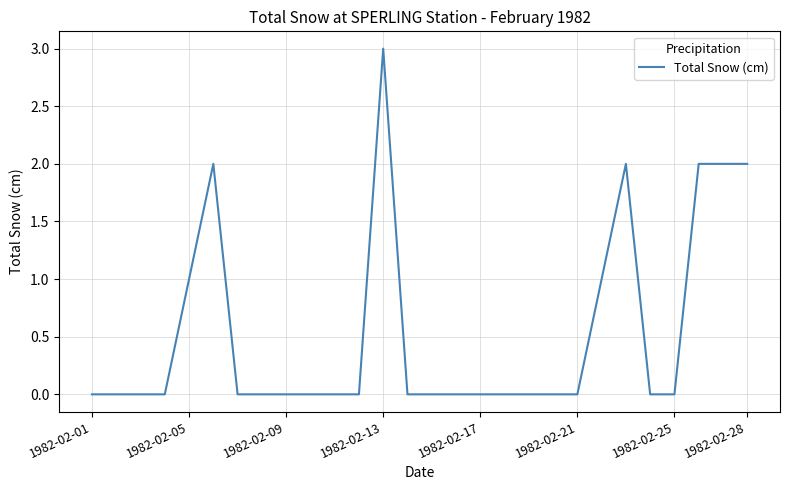

What is the difference between the maximum and minimum values?

3